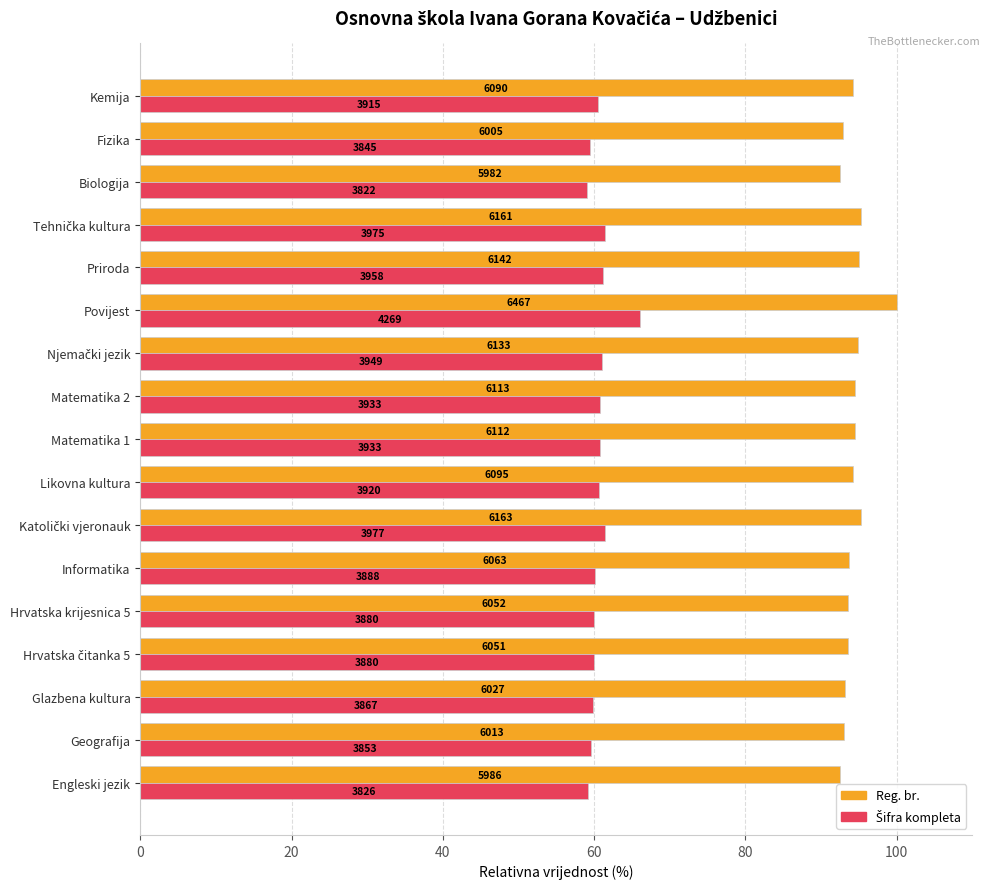

What is the value of the Šifra kompleta bar at the 4th from the left?

60.0